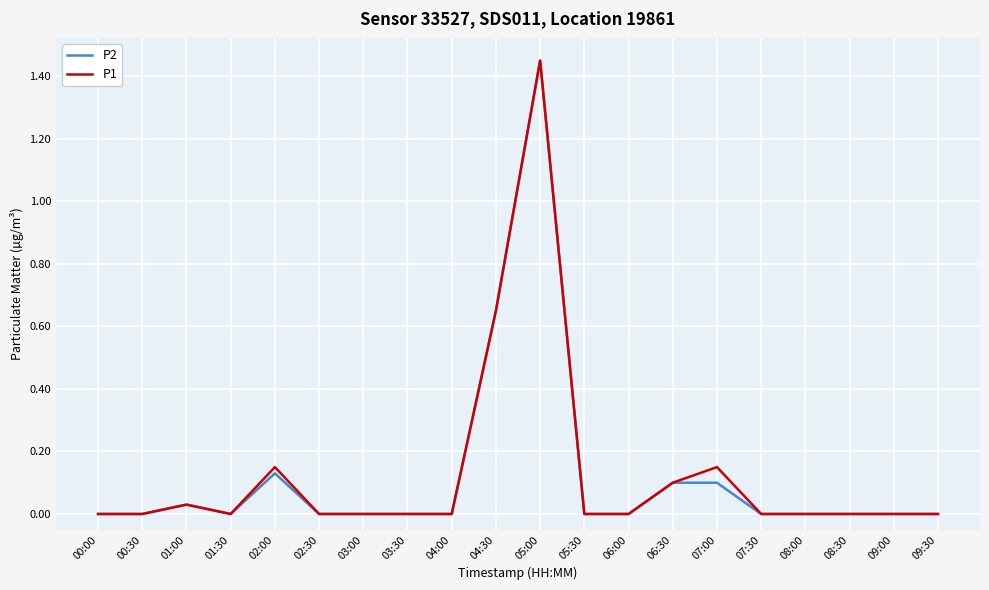

What position from the left is 01:30?

4